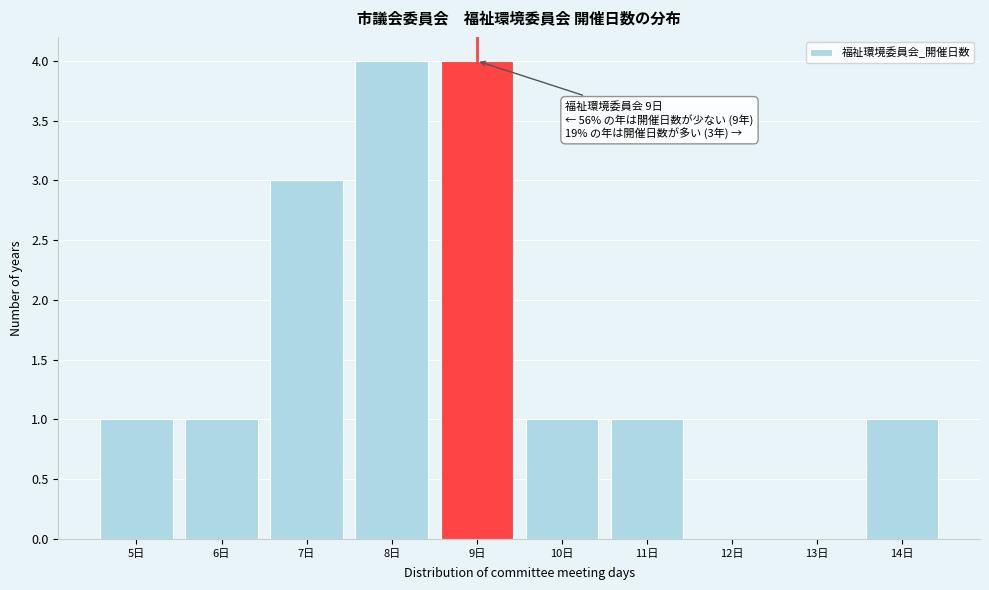

Reading left to right, extract all data points from this chart.

5日=1	6日=1	7日=3	8日=4	9日=4	10日=1	11日=1	12日=0	13日=0	14日=1